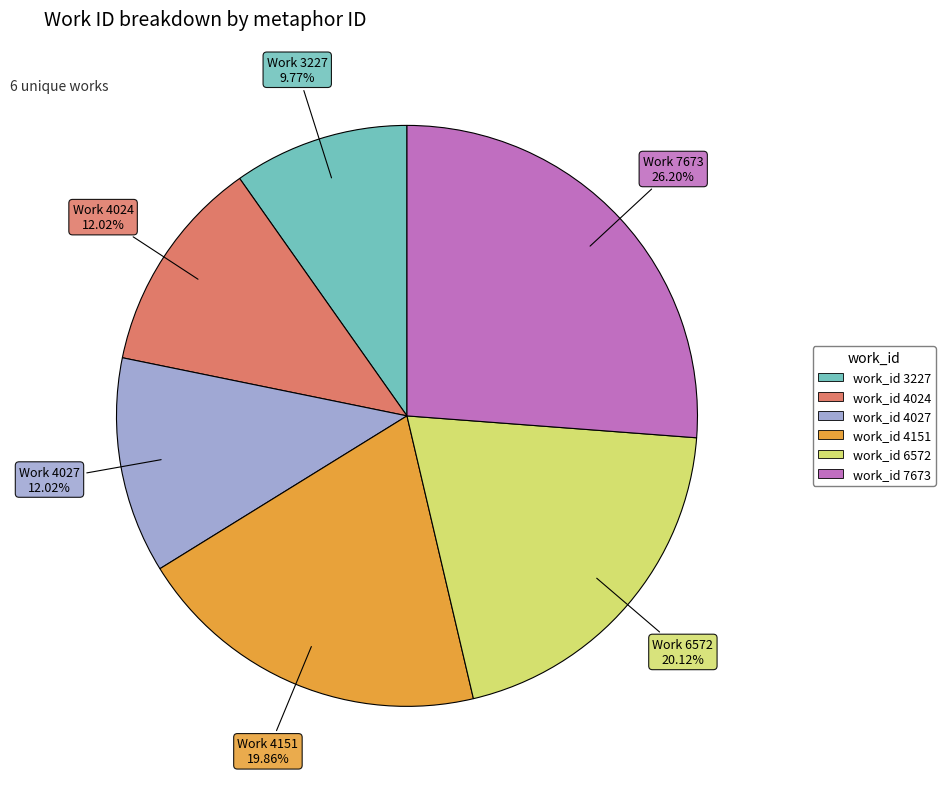

Is there any slice that represents more than half of the pie?

No